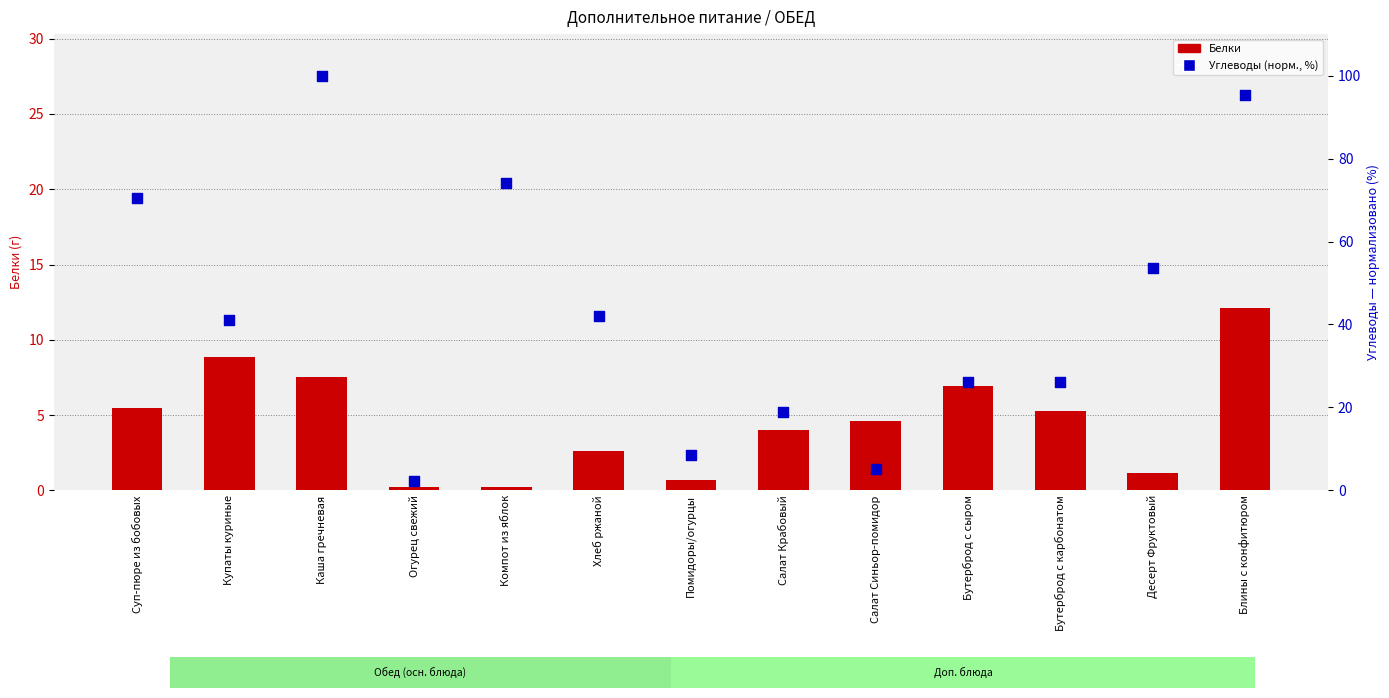

What are all the series names shown in the legend?

Белки, Углеводы (норм.)